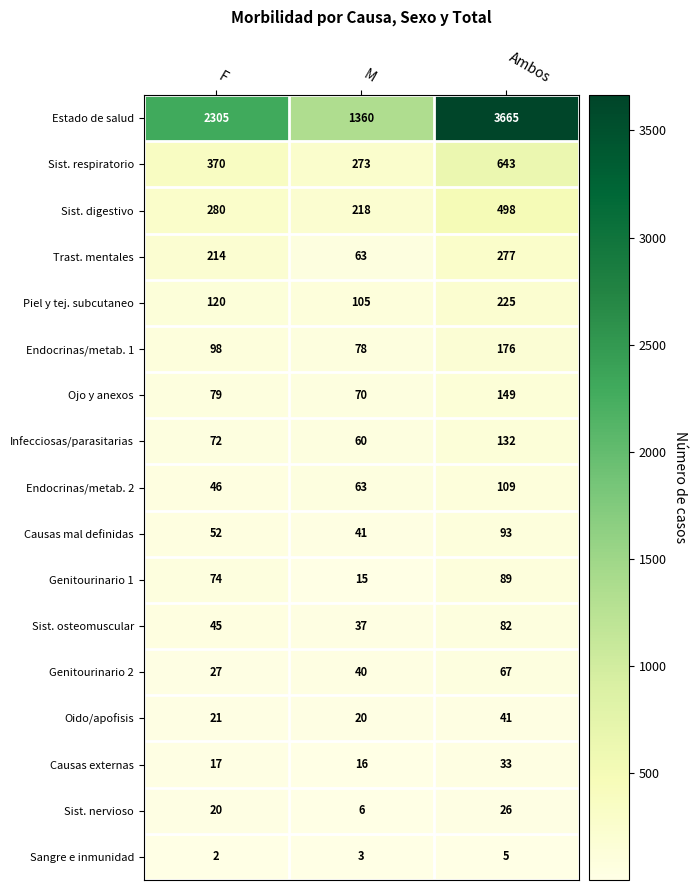

Rank the series at Ambos from highest to lowest value.

Estado de salud, Sist. respiratorio, Sist. digestivo, Trast. mentales, Piel y tej. subcutaneo, Endocrinas/metab. 1, Ojo y anexos, Infecciosas/parasitarias, Endocrinas/metab. 2, Causas mal definidas, Genitourinario 1, Sist. osteomuscular, Genitourinario 2, Oido/apofisis, Causas externas, Sist. nervioso, Sangre e inmunidad